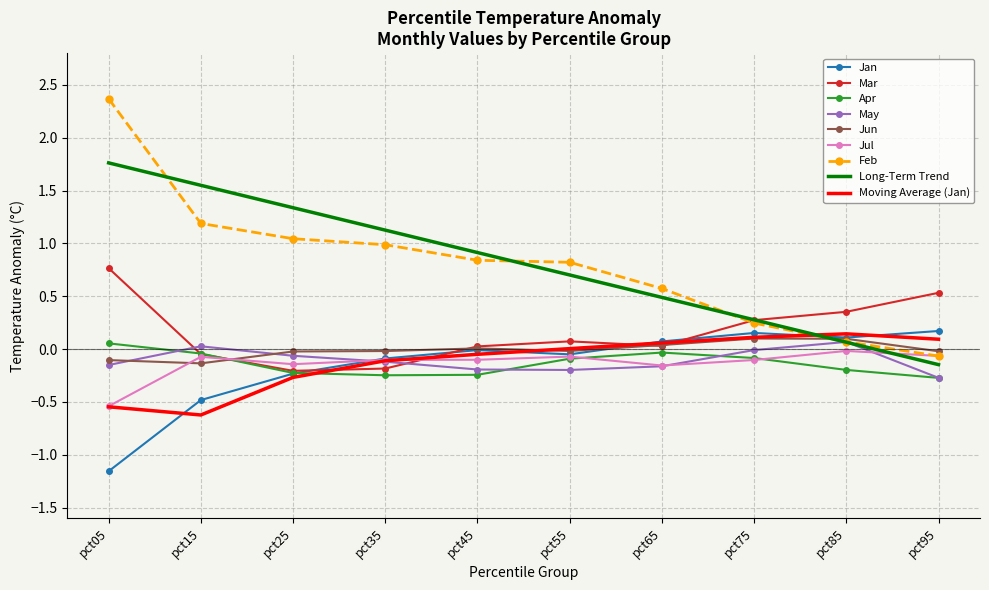

At which category is the sum across all series the highest?

pct05